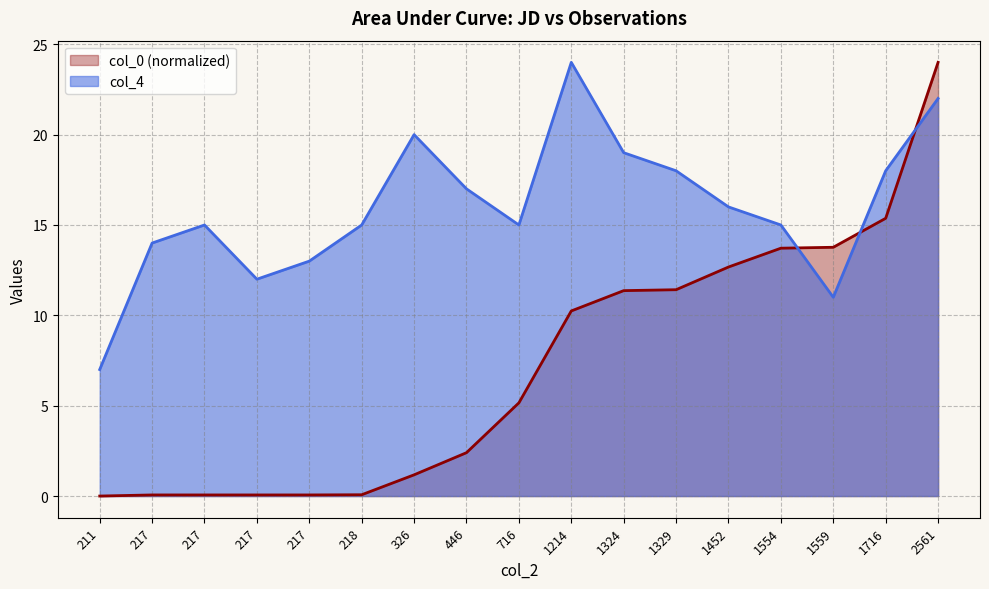

What is the difference between the maximum and minimum values in the col_0 series?

24.0